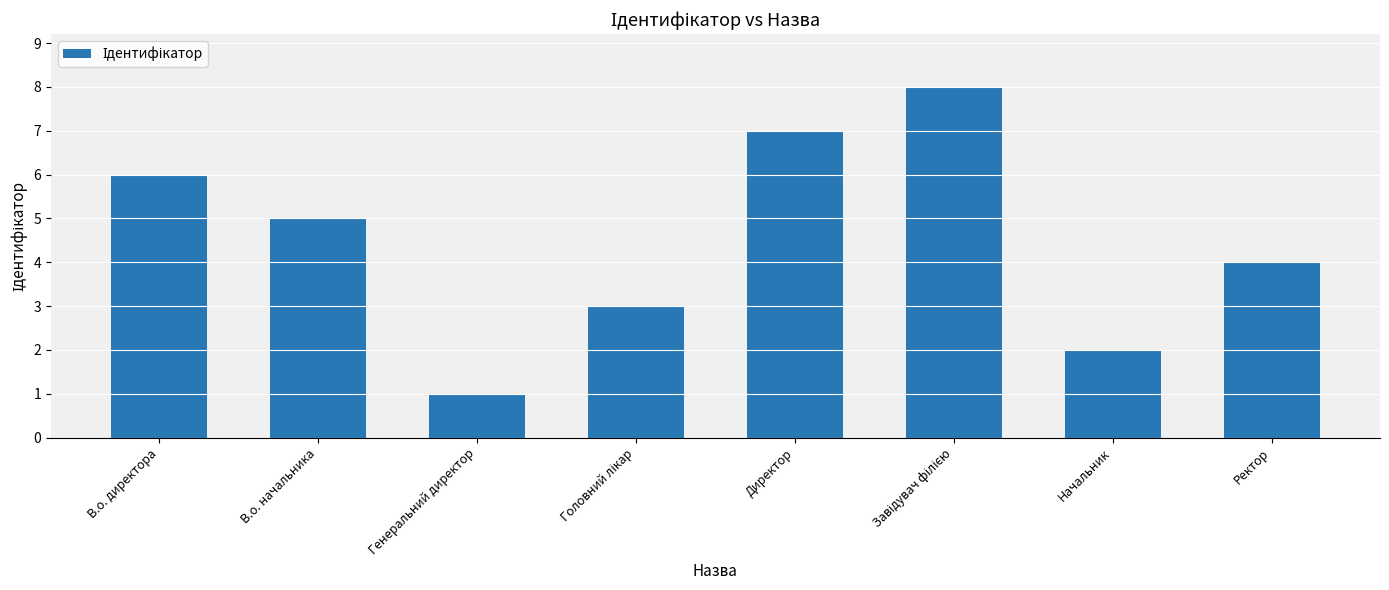

How many bars are there in total?

8